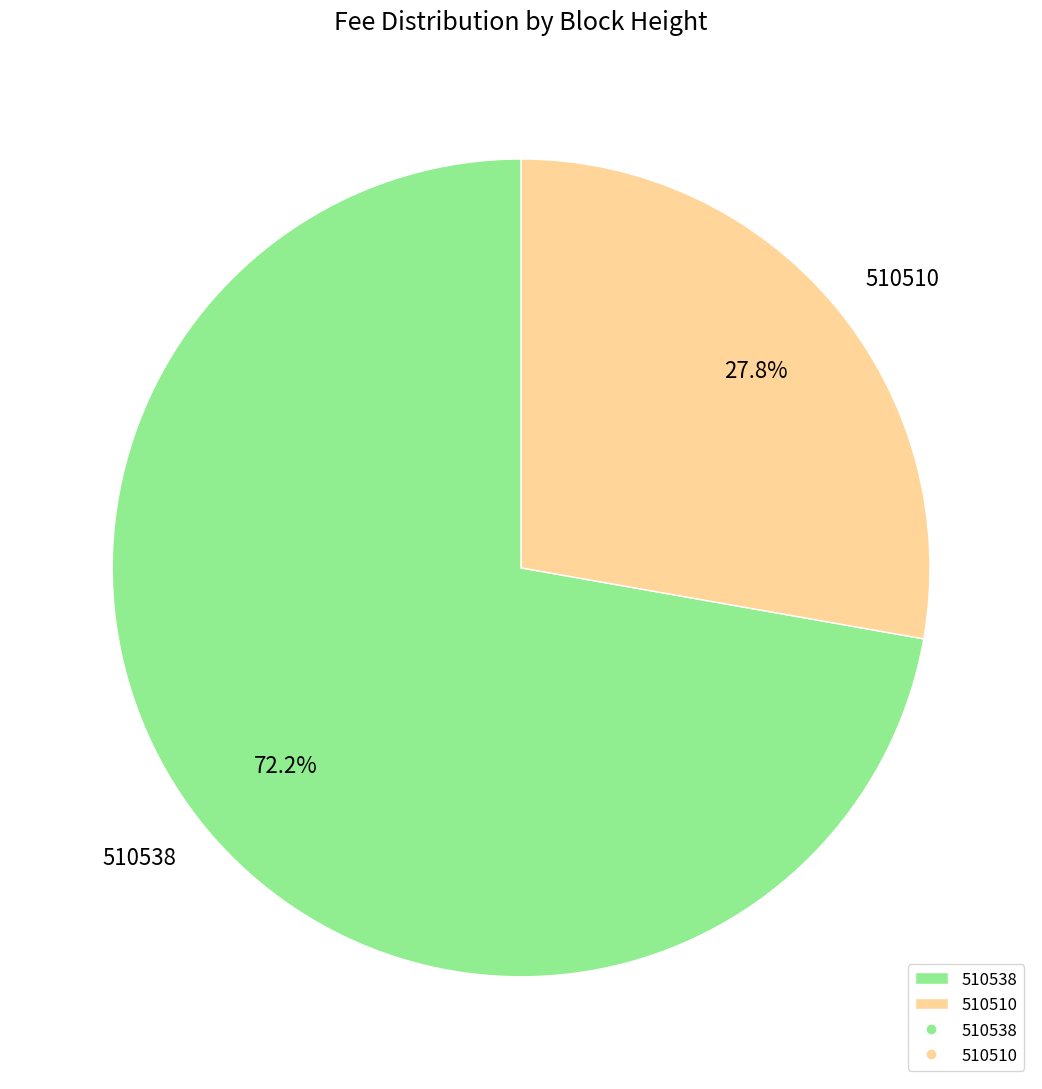

Does 510538 represent more than half of the total?

Yes